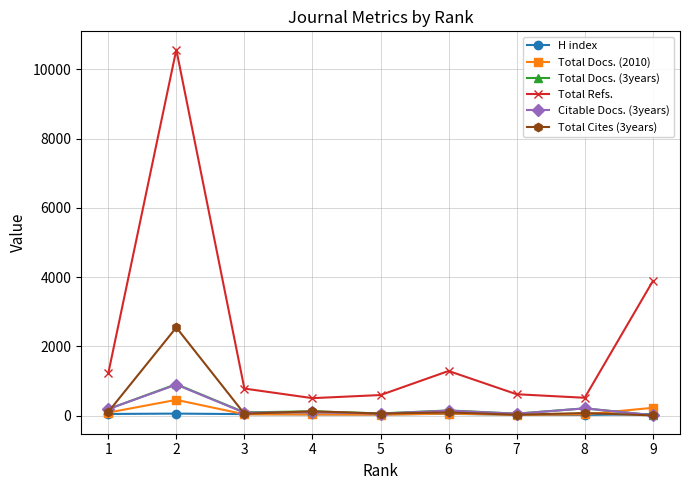

True or false: Total Docs. (2010) and Total Cites (3years) intersect in this chart.

True